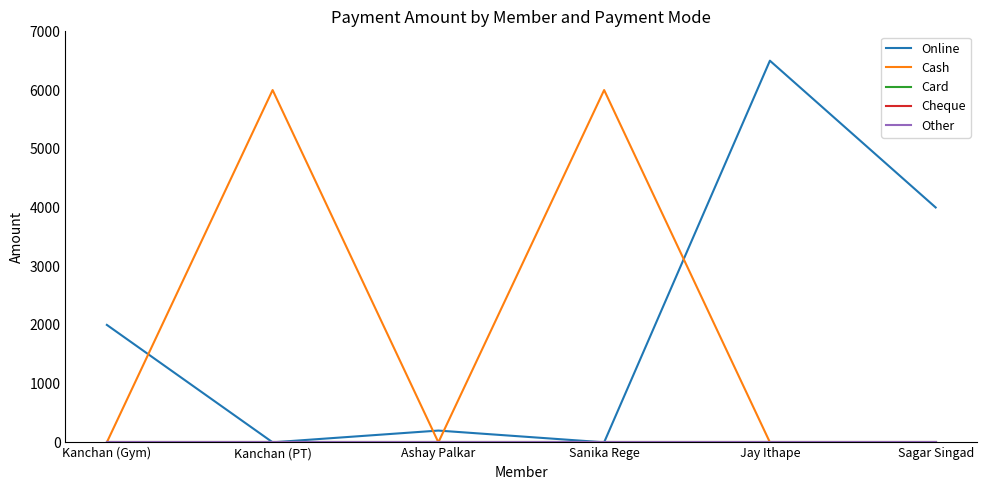

Reading left to right, transcribe all the data shown in this chart.

Online: Kanchan (Gym)=2000	Kanchan (PT)=0	Ashay Palkar=200	Sanika Rege=0	Jay Ithape=6500	Sagar Singad=4000
Cash: Kanchan (Gym)=0	Kanchan (PT)=6000	Ashay Palkar=0	Sanika Rege=6000	Jay Ithape=0	Sagar Singad=0
Card: Kanchan (Gym)=0	Kanchan (PT)=0	Ashay Palkar=0	Sanika Rege=0	Jay Ithape=0	Sagar Singad=0
Cheque: Kanchan (Gym)=0	Kanchan (PT)=0	Ashay Palkar=0	Sanika Rege=0	Jay Ithape=0	Sagar Singad=0
Other: Kanchan (Gym)=0	Kanchan (PT)=0	Ashay Palkar=0	Sanika Rege=0	Jay Ithape=0	Sagar Singad=0